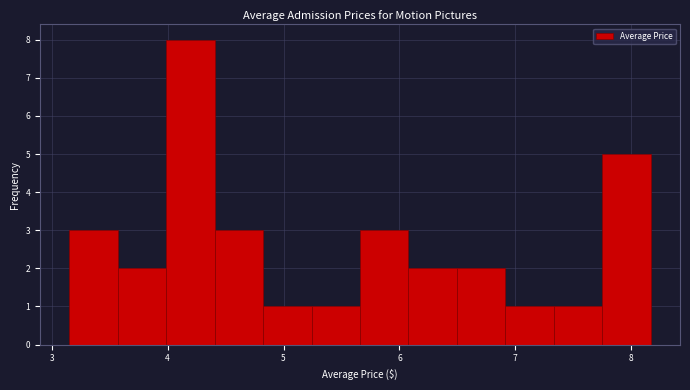

Reading left to right, transcribe this chart: for each bar, give the range it covers on the x-axis and its height. Neither the bar edges nor the heights are printed on the chart, so give them approximately, as read against the axes.

3.2 to 3.6: 3
3.6 to 4.0: 2
4.0 to 4.4: 8
4.4 to 4.8: 3
4.8 to 5.2: 1
5.2 to 5.7: 1
5.7 to 6.1: 3
6.1 to 6.5: 2
6.5 to 6.9: 2
6.9 to 7.3: 1
7.3 to 7.8: 1
7.8 to 8.2: 5